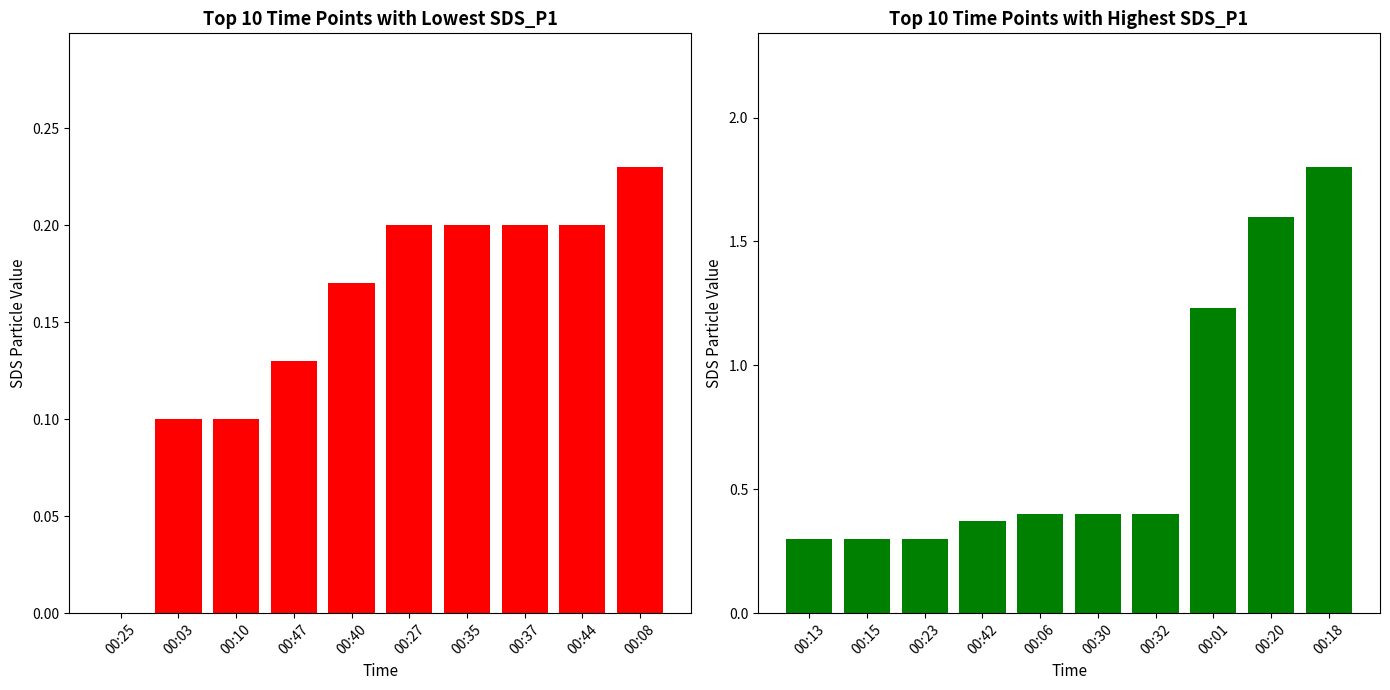

What position from the right is 00:03?

9